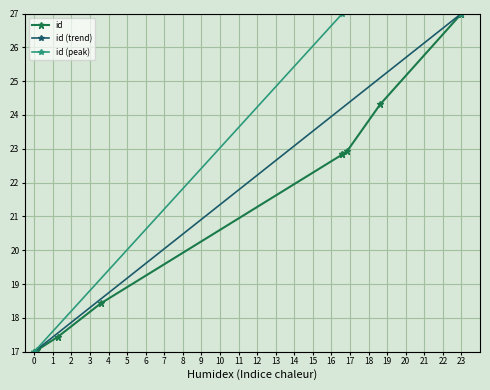

True or false: id (peak) has a value of 27 at 23.

True